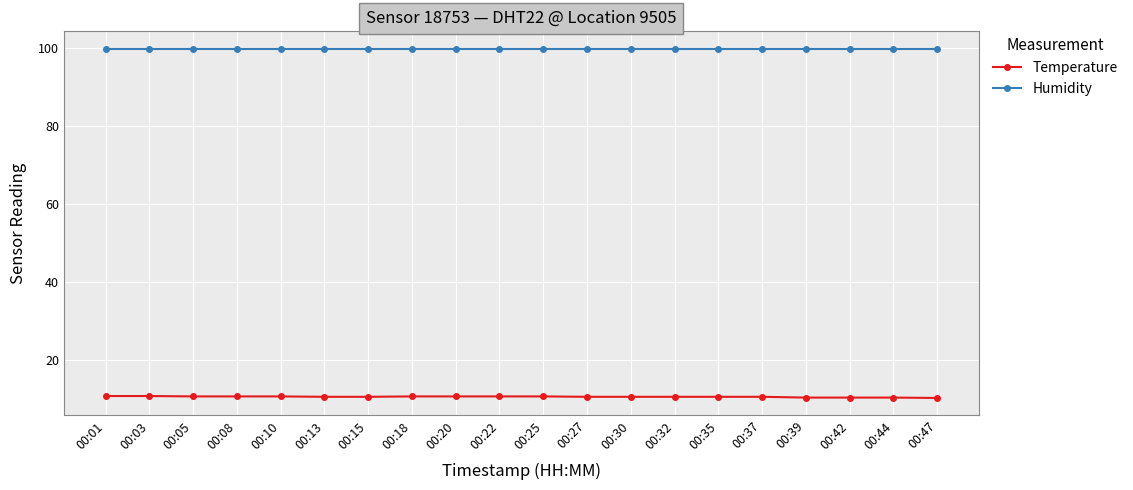

Does the chart have visible grid lines?

Yes